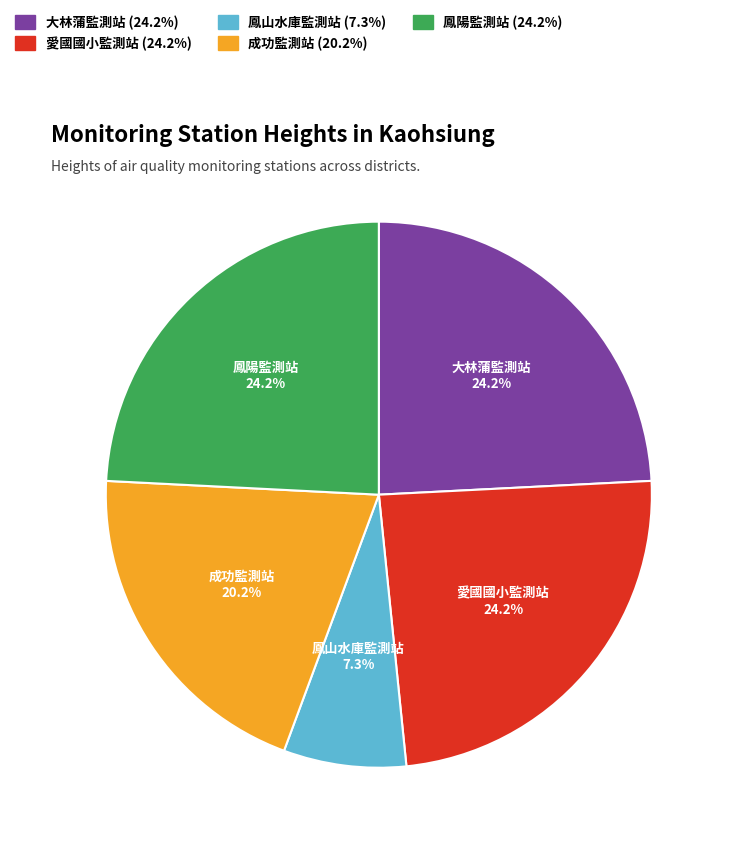

The 愛國國小監測站 slice represents 24% of the pie. True or false?

True